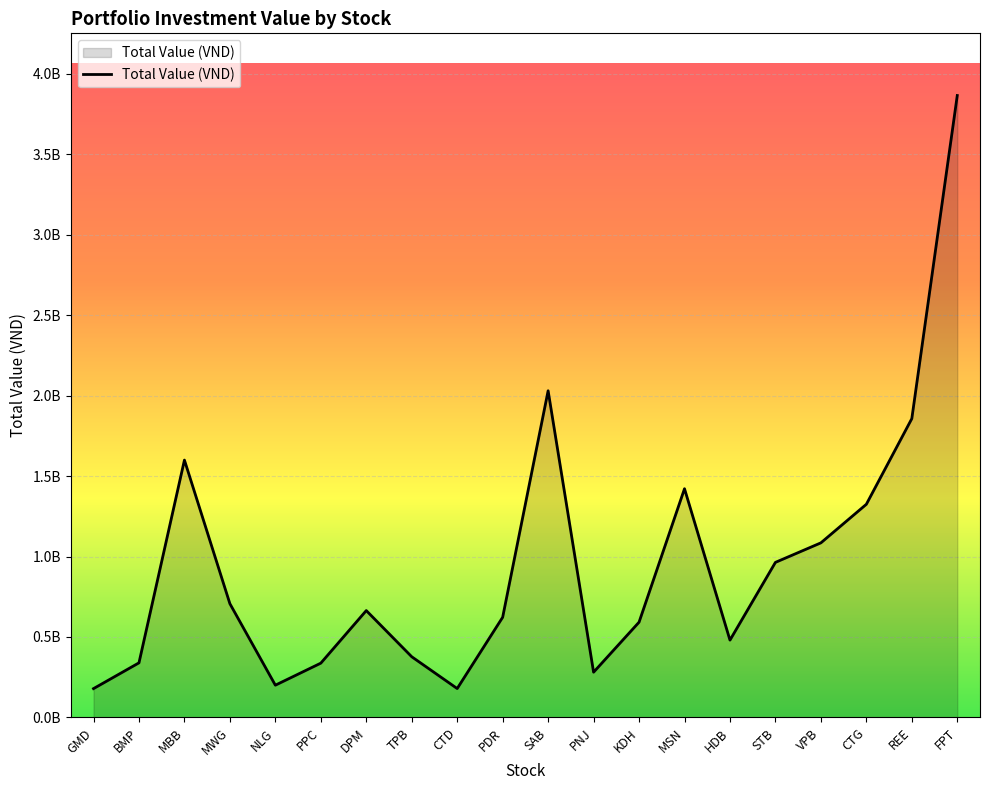

Where is the first local maximum?

MBB